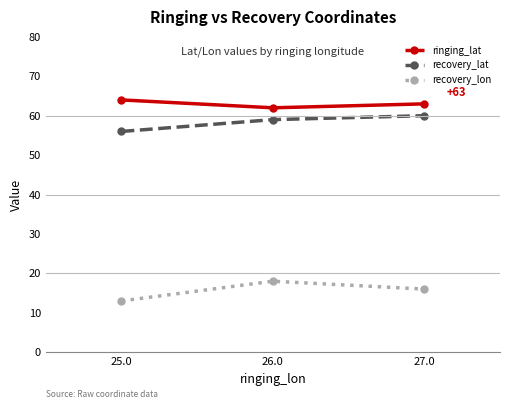

Count the recovery_lon values in the range 13 to 18.

3